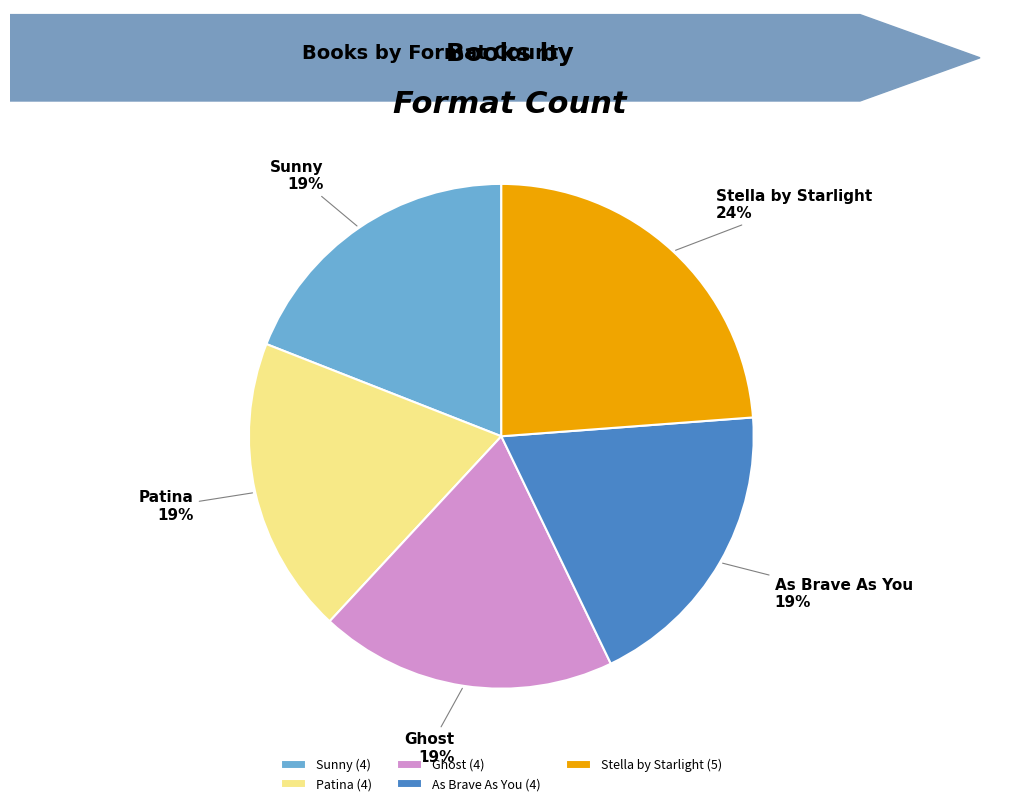

What is the ratio of the value at Stella by Starlight to the value at Sunny?

1.3